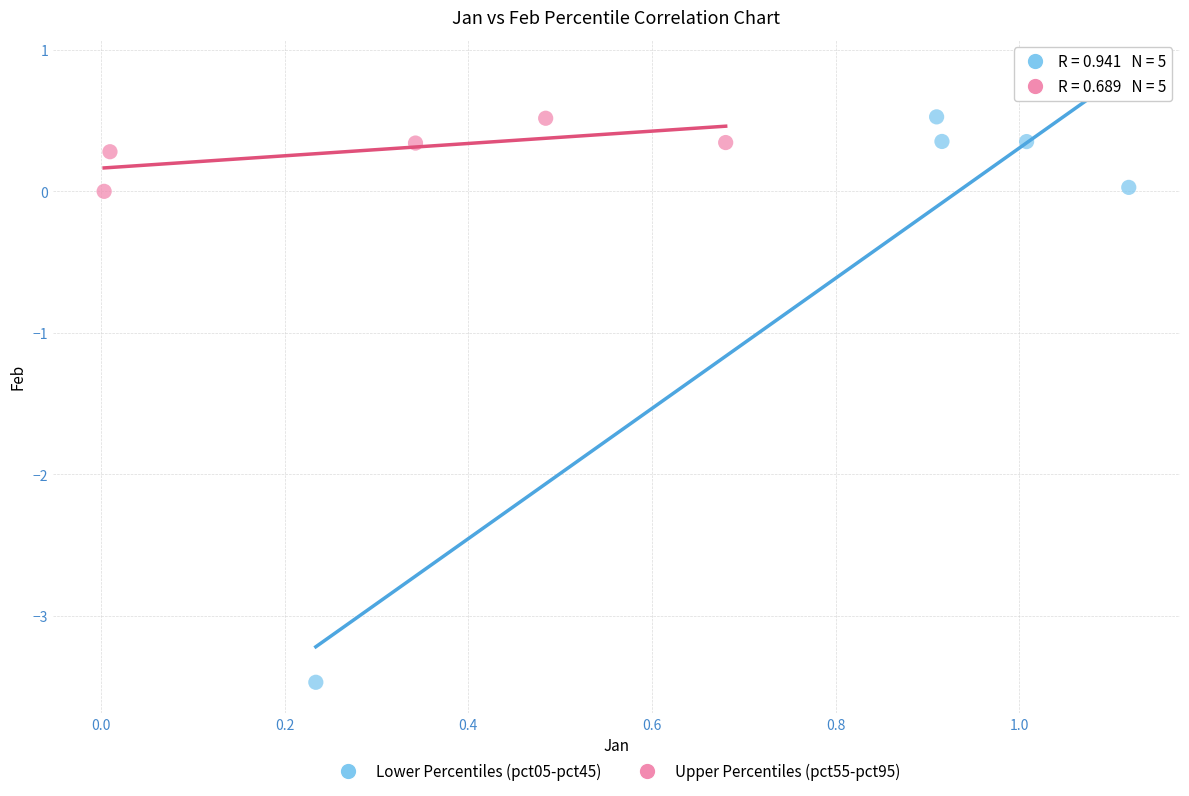

Which series has the largest Y range (max minus min)?

Lower Percentiles (pct05-pct45)